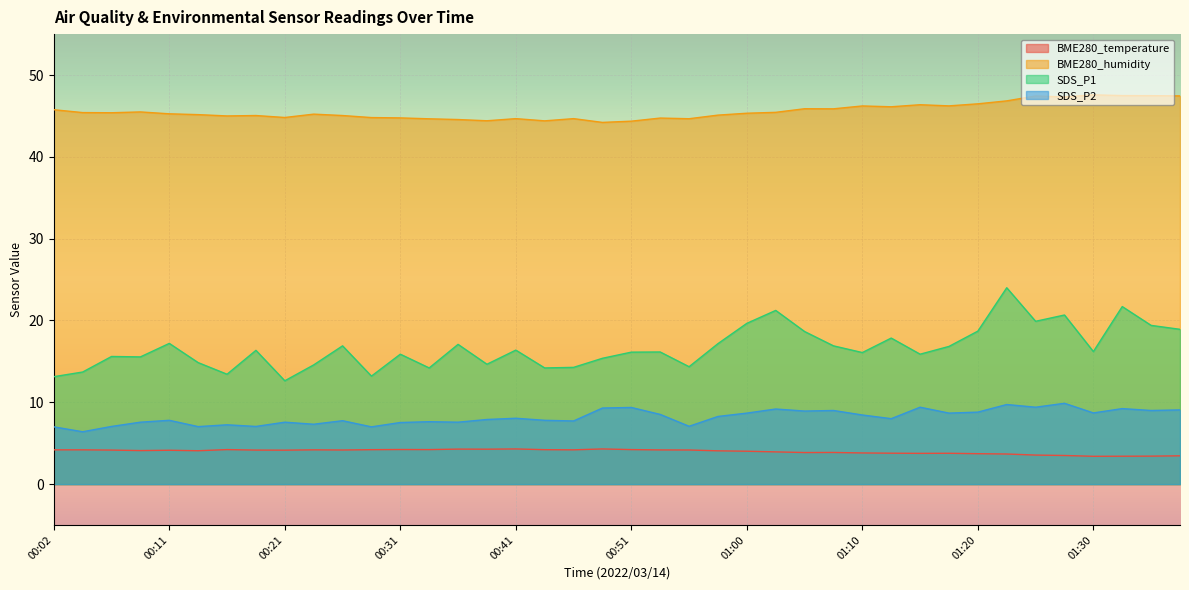

Reading left to right, what are all the values shown in this chart?

BME280_temperature: 4.2	4.2	4.2	4.1	4.1	4.1	4.2	4.2	4.2	4.2	4.2	4.2	4.2	4.2	4.3	4.3	4.3	4.2	4.2	4.3	4.2	4.2	4.2	4.1	4.0	3.9	3.9	3.9	3.8	3.8	3.8	3.8	3.7	3.7	3.5	3.5	3.4	3.4	3.4	3.5
BME280_humidity: 45.8	45.4	45.4	45.5	45.3	45.2	45.0	45.0	44.8	45.2	45.0	44.8	44.8	44.6	44.6	44.4	44.7	44.4	44.7	44.2	44.4	44.7	44.7	45.1	45.3	45.4	45.9	45.9	46.2	46.1	46.4	46.2	46.5	46.8	47.4	47.3	47.6	47.5	47.5	47.5
SDS_P1: 13.1	13.7	15.6	15.6	17.2	14.8	13.4	16.4	12.6	14.6	16.9	13.2	15.9	14.2	17.1	14.7	16.4	14.2	14.3	15.4	16.1	16.1	14.3	17.2	19.6	21.2	18.6	16.9	16.1	17.9	15.9	16.8	18.7	24.0	19.9	20.7	16.2	21.7	19.4	18.9
SDS_P2: 7.0	6.4	7.0	7.6	7.8	7.0	7.2	7.0	7.6	7.3	7.8	7.0	7.5	7.6	7.6	7.9	8.1	7.8	7.7	9.3	9.4	8.5	7.1	8.3	8.7	9.2	8.9	9.0	8.4	8.0	9.4	8.7	8.8	9.7	9.4	9.9	8.7	9.2	9.0	9.1